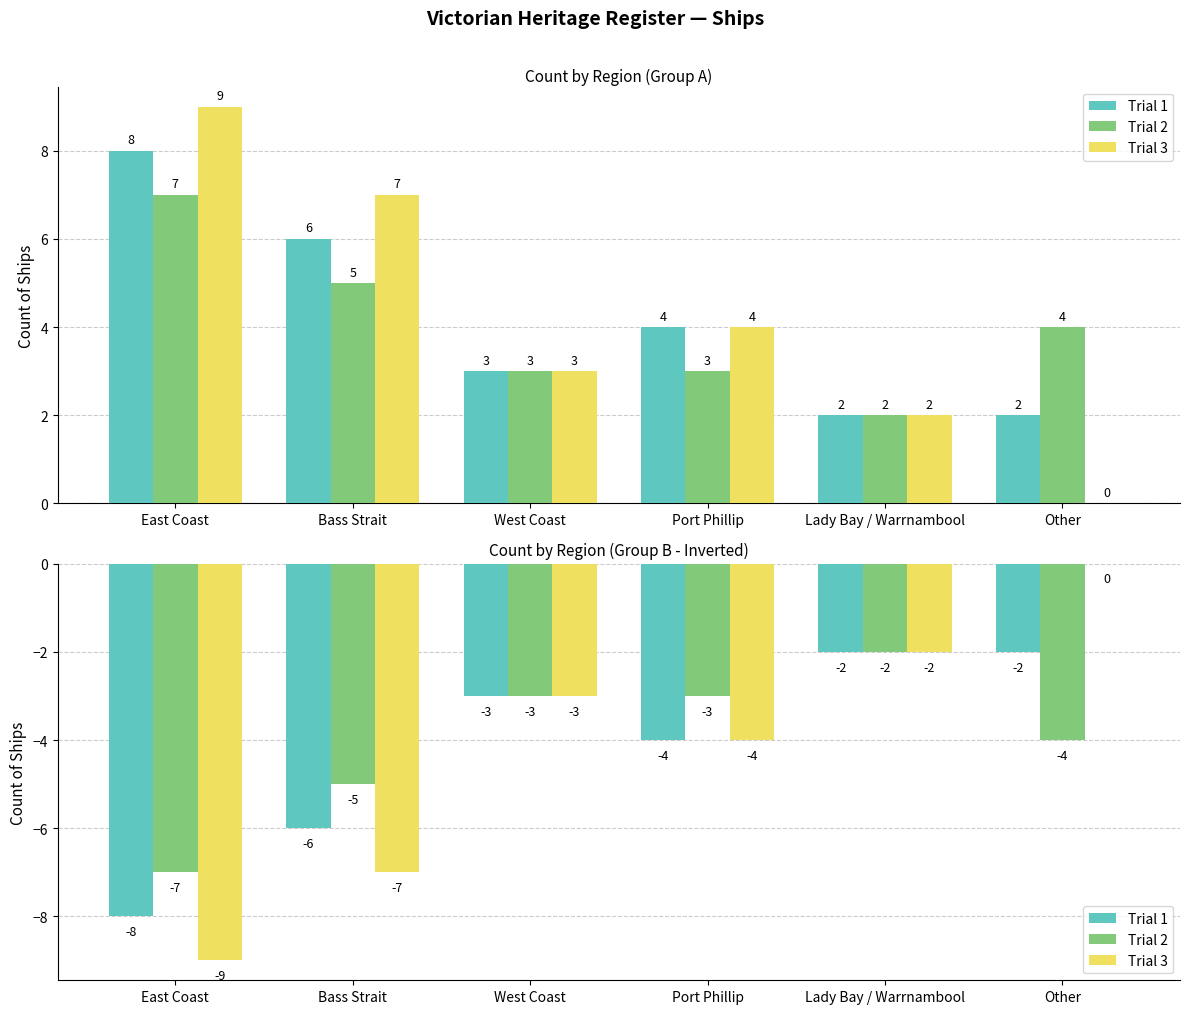

The value of Trial 2 at Other is -2. True or false?

False